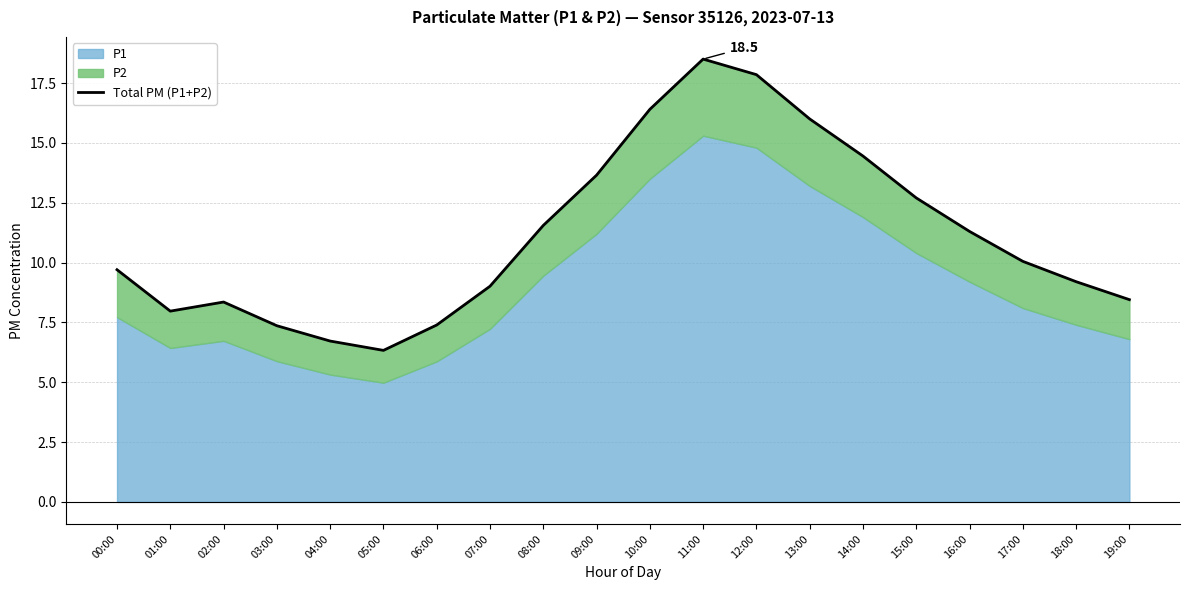

Does the chart display data point markers on the line(s)?

No